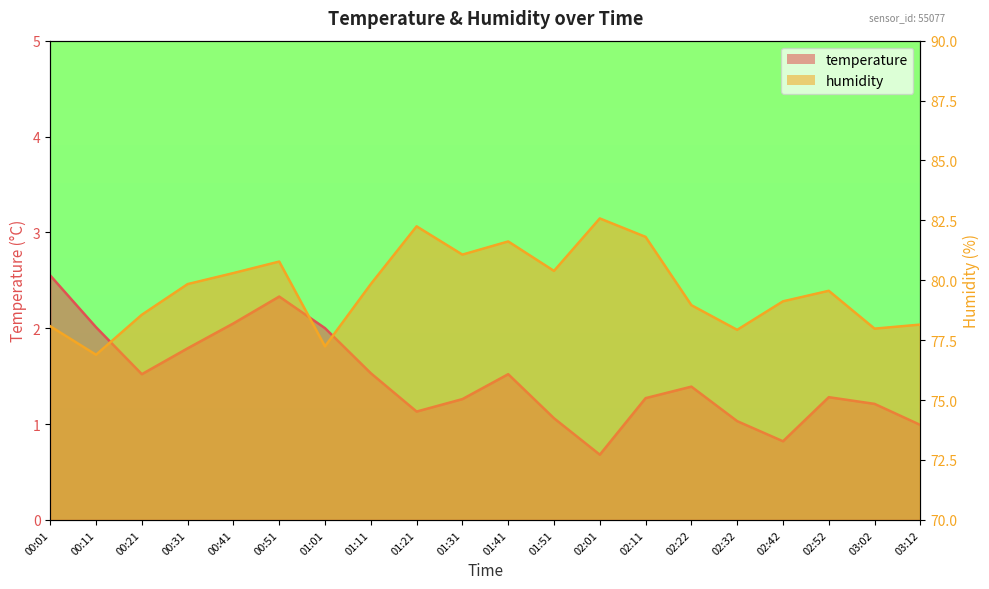

How many data points in humidity are less than 79?

8